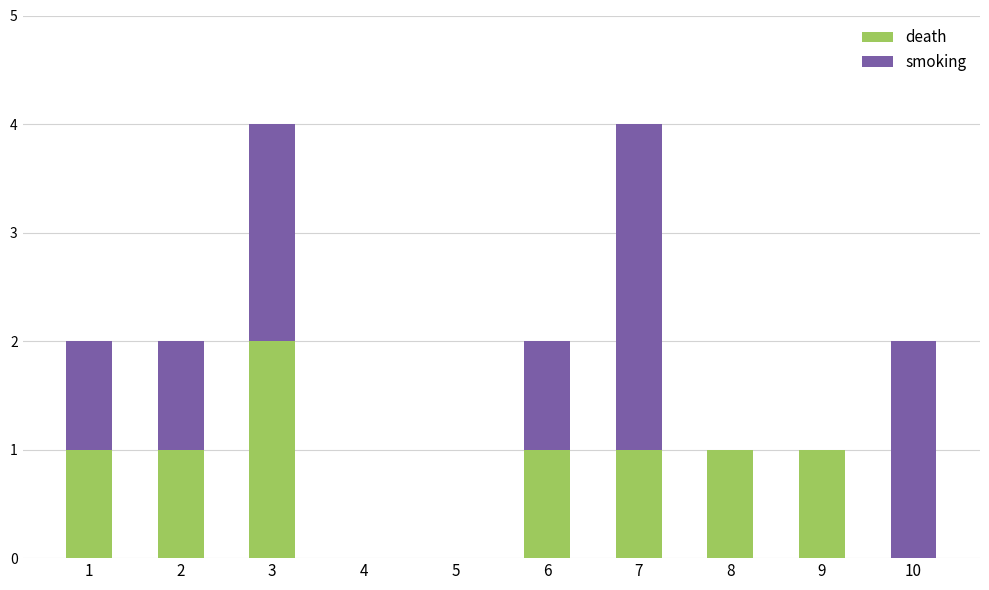

Is it true that death equals 0 at 6?

False